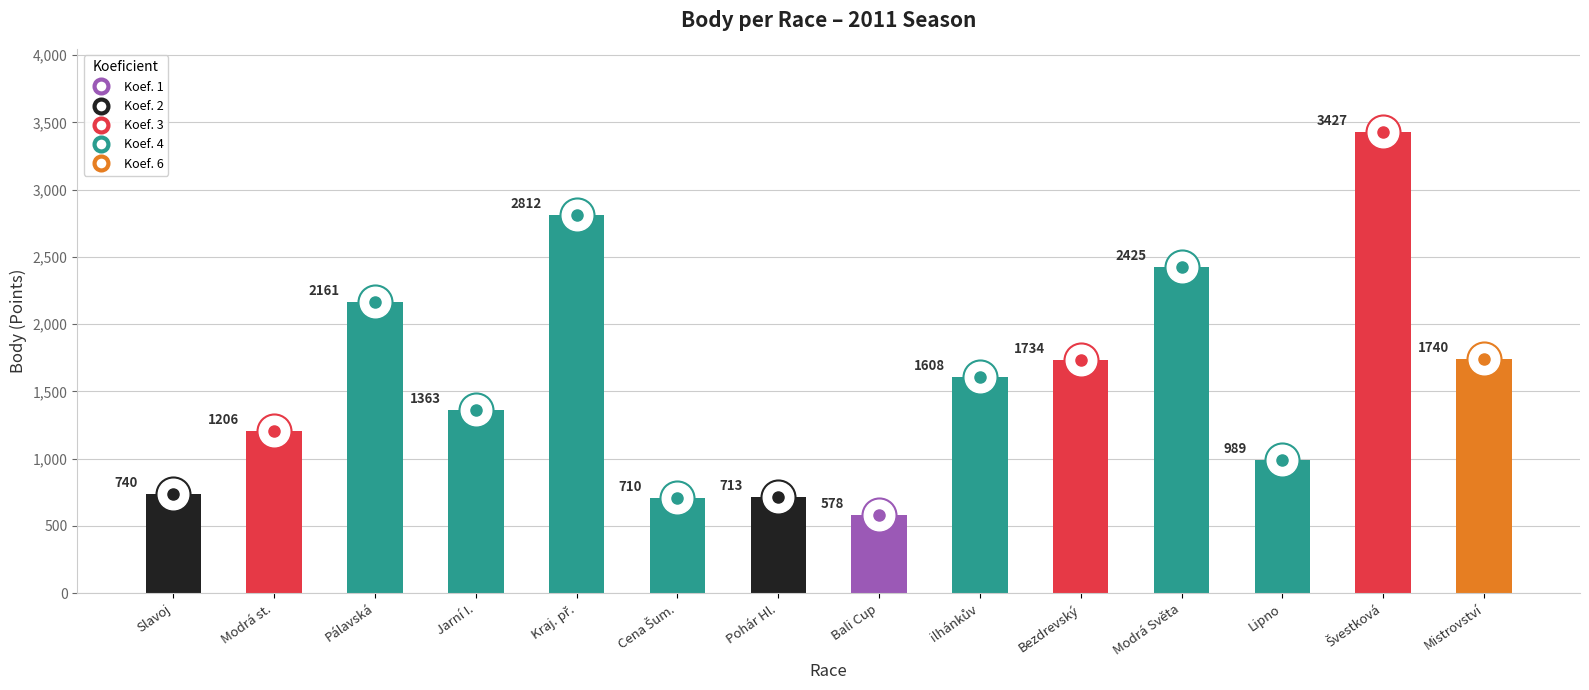

What position from the left is Jarní I.?

4